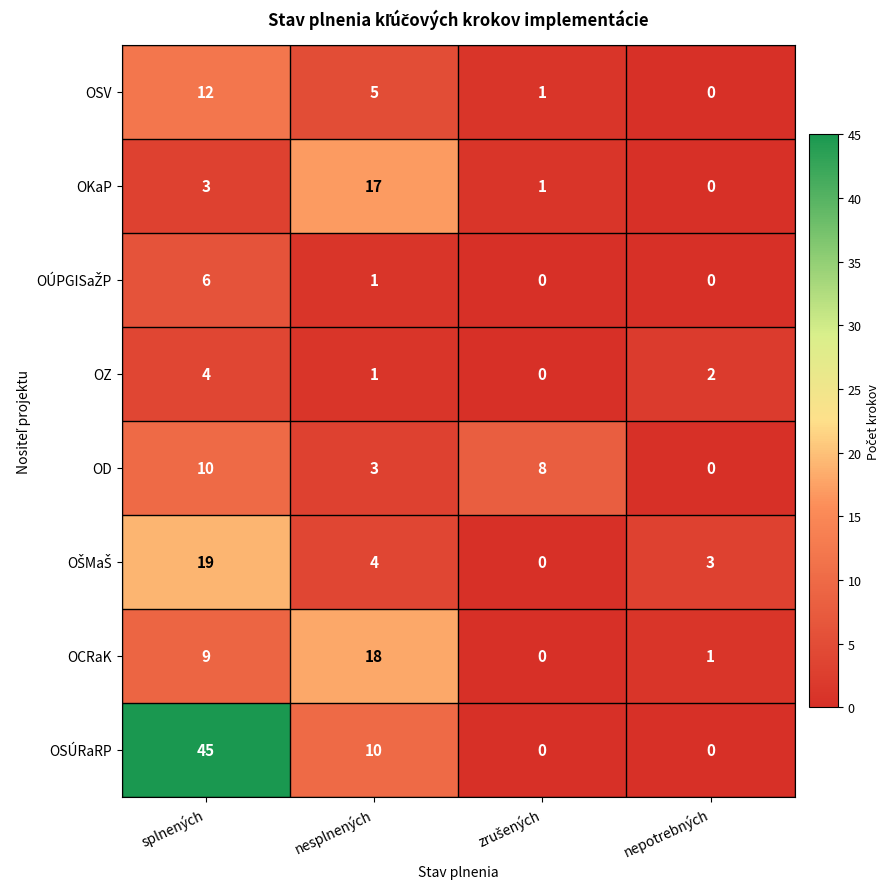

Is it true that OZ equals 4 at splnených?

True